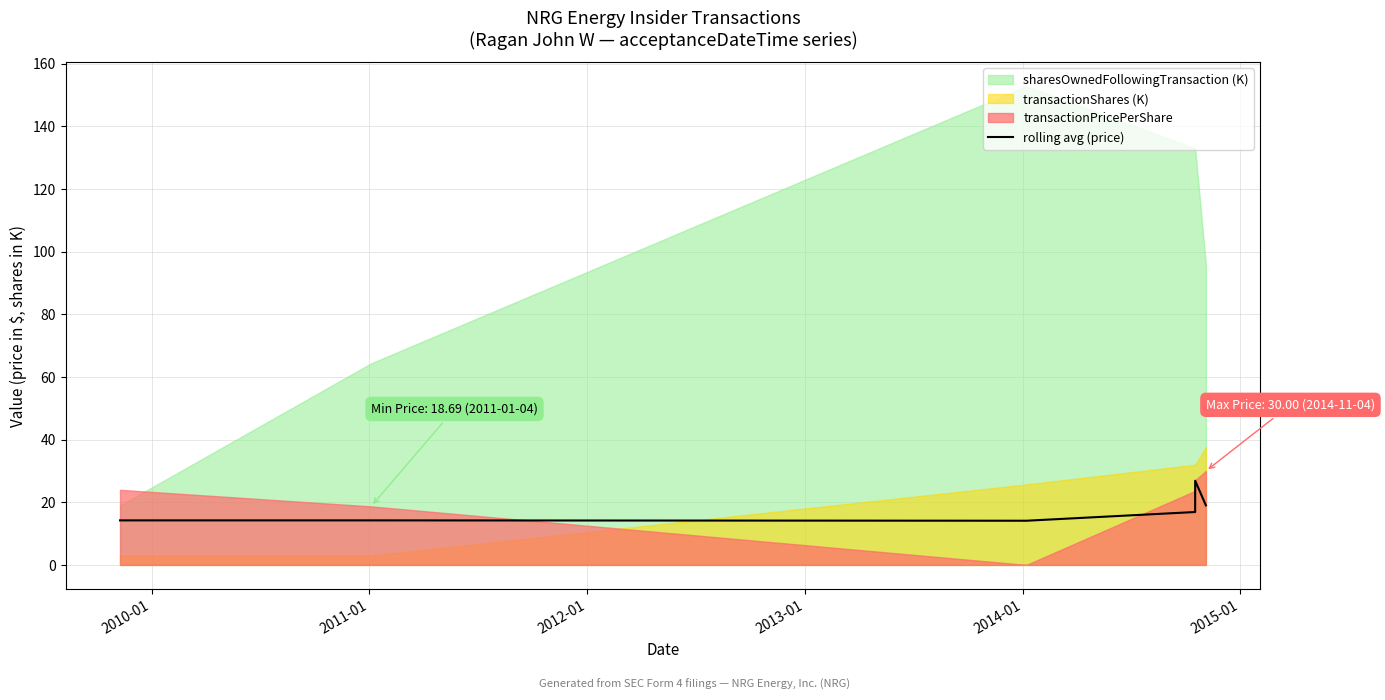

What is the label of the 5th point from the right?

2010-01